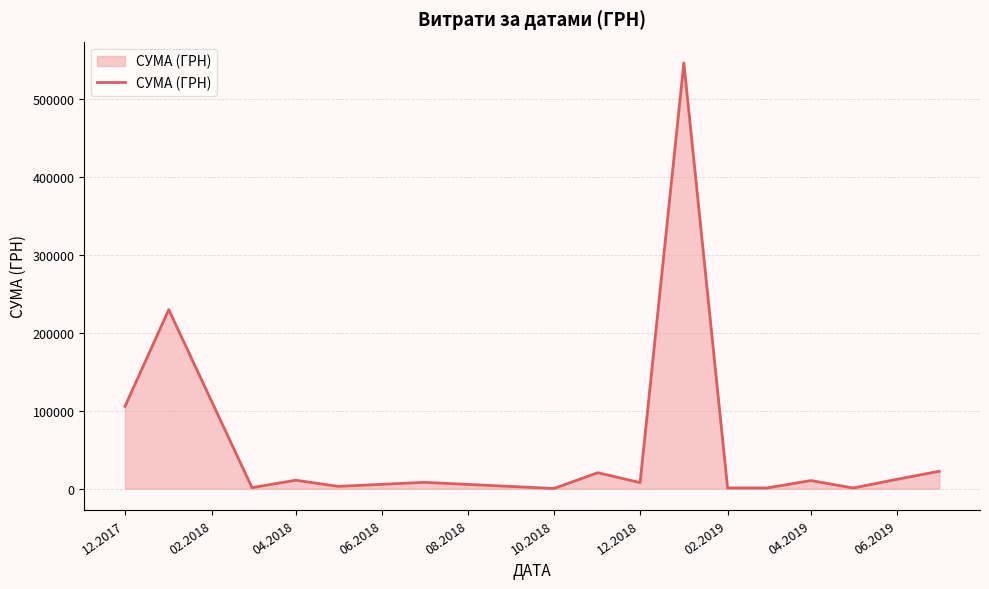

What is the greatest value displayed?

546929.7